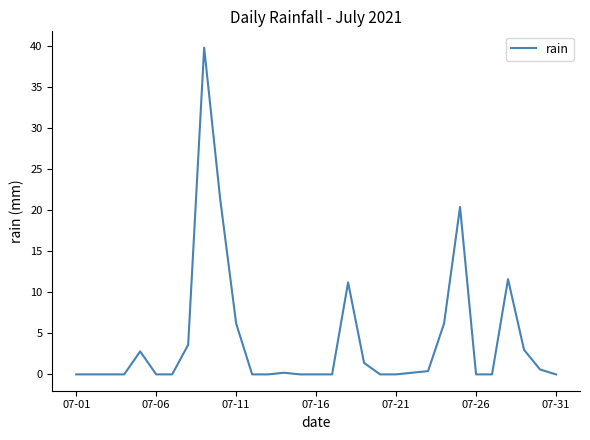

What is the maximum value shown in the chart?

39.8